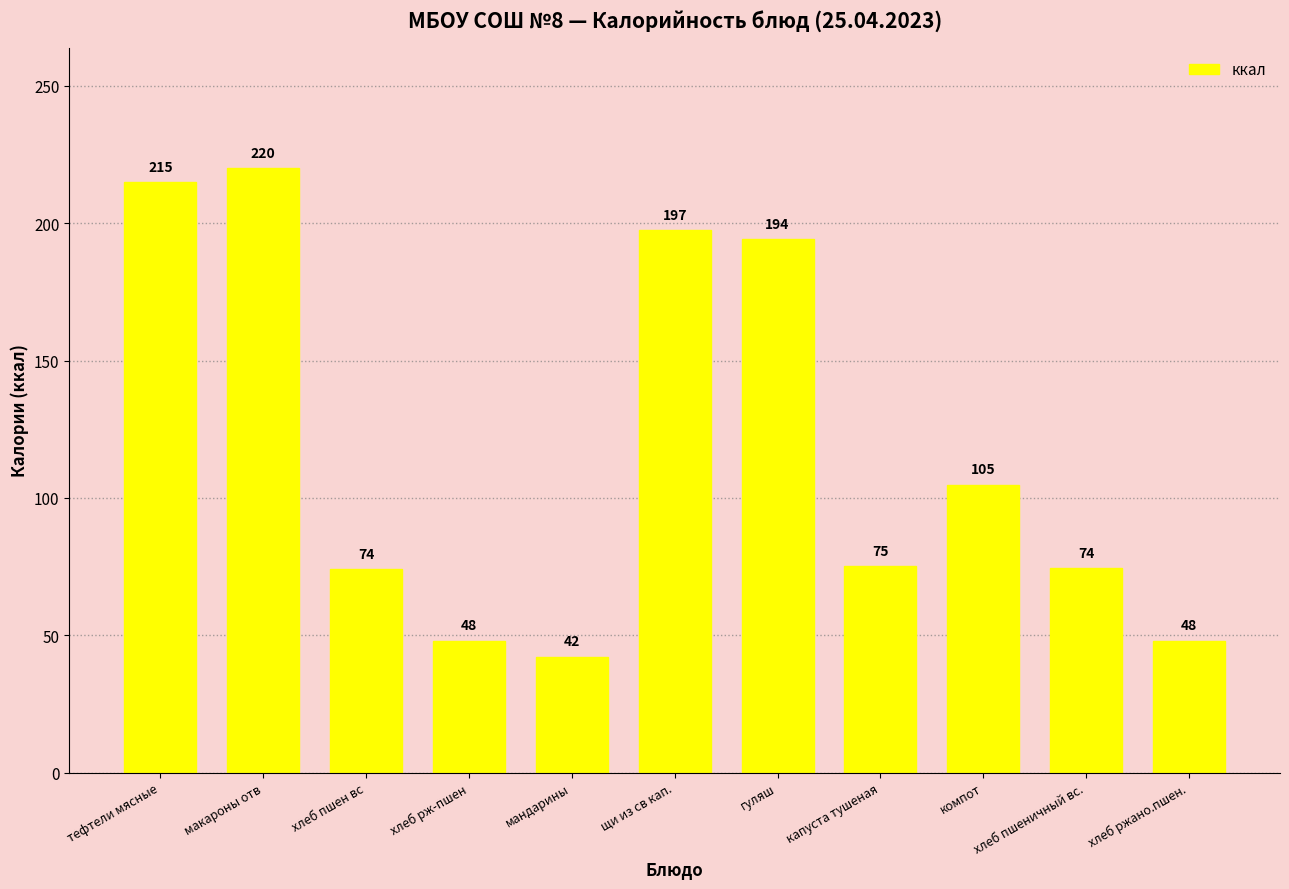

What is the maximum value shown in the chart?

220.0